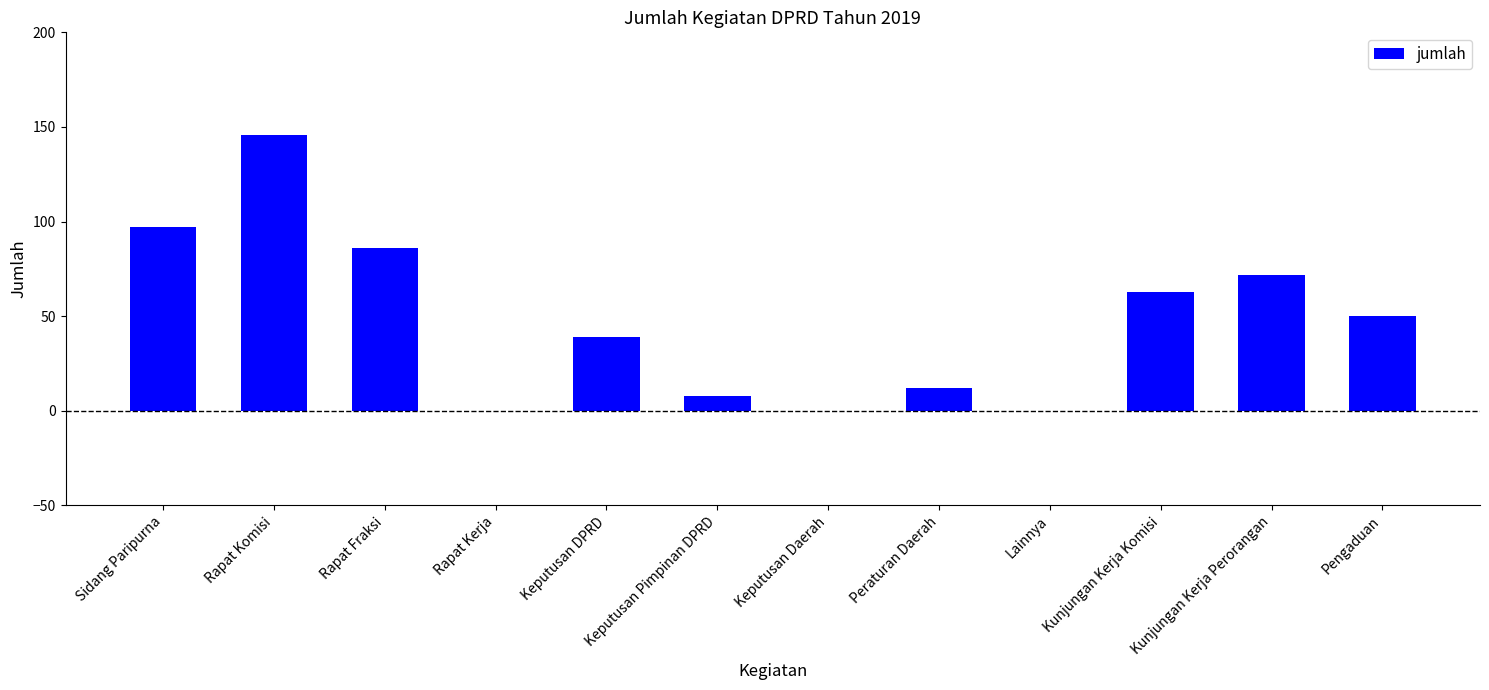

The value at Peraturan Daerah is 12. True or false?

True